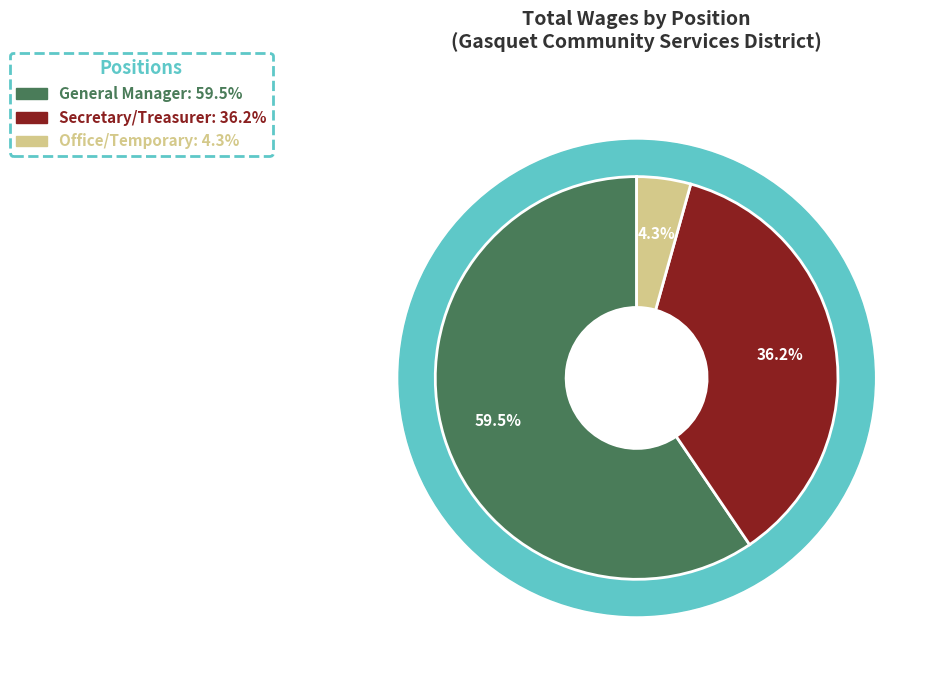

To the nearest percent, what is the average slice percentage?

33%